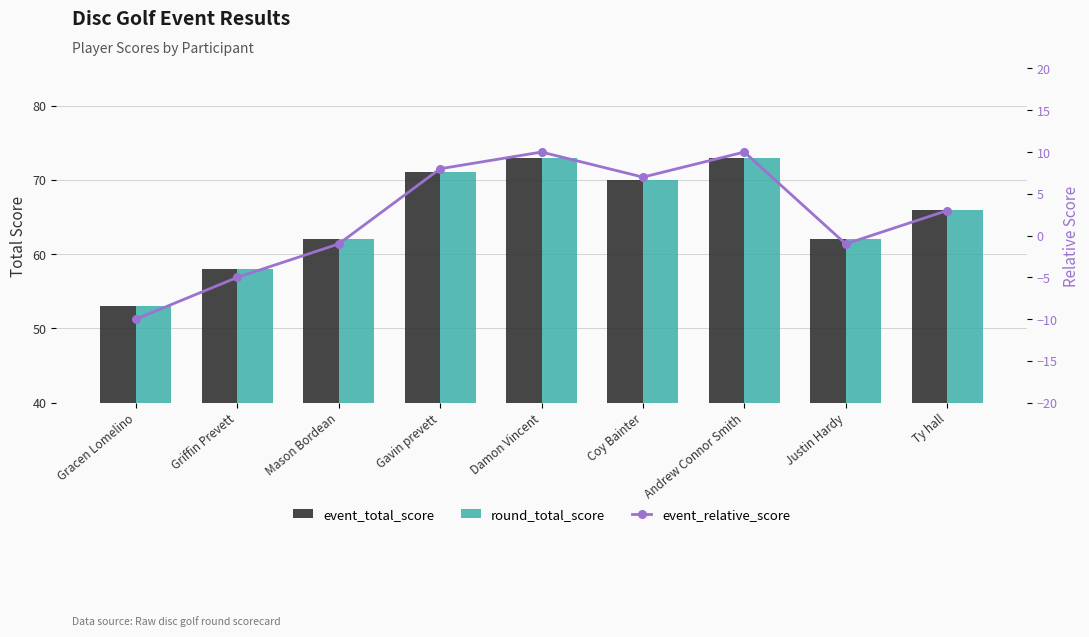

Which has a higher value, Griffin Prevett or Damon Vincent?

Damon Vincent